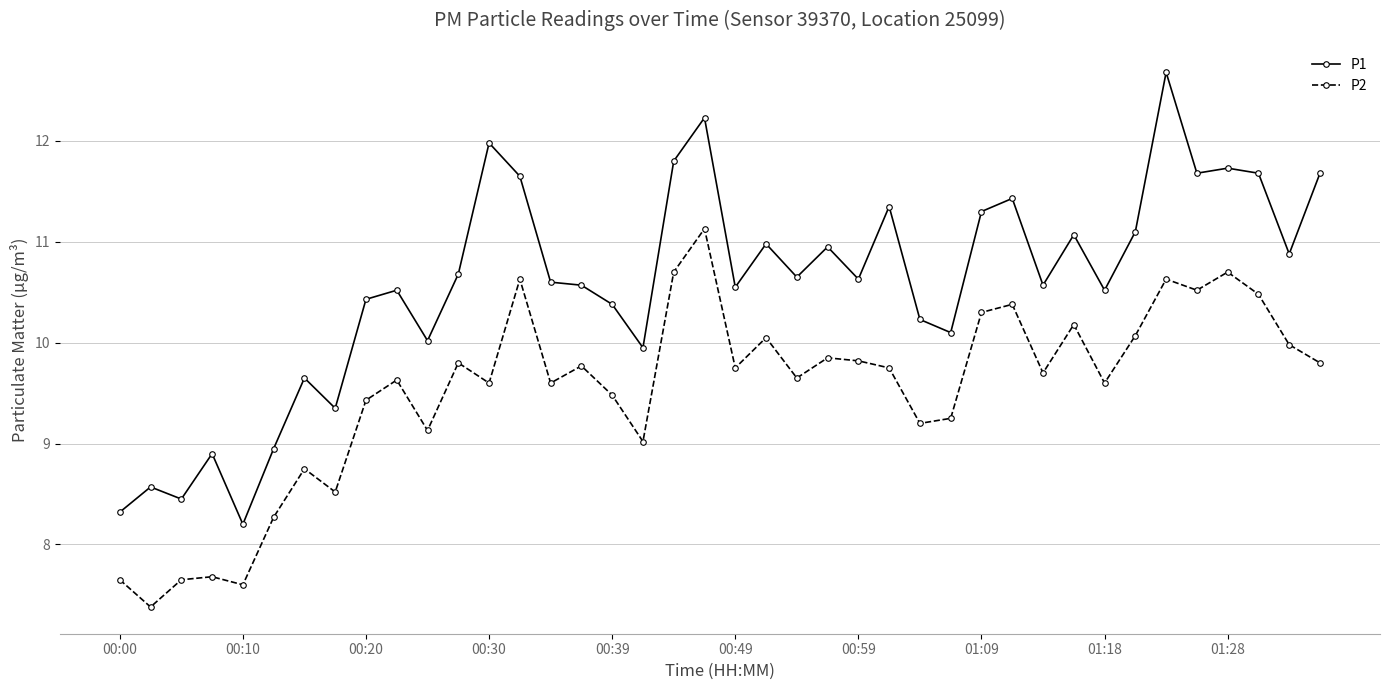

How many categories are shown in the chart?

40